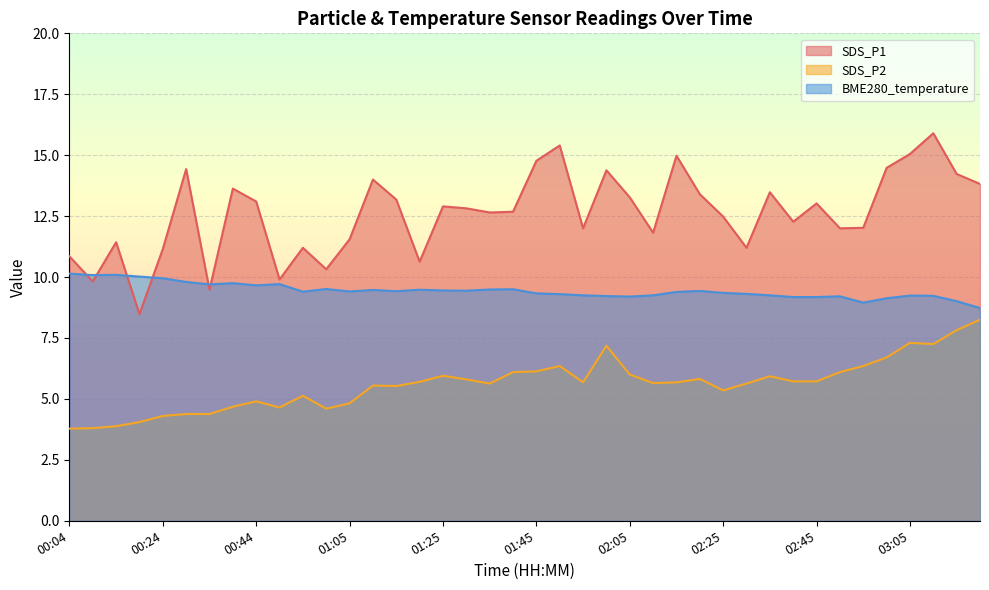

True or false: SDS_P2 has a value of 3.8 at 00:04.

True